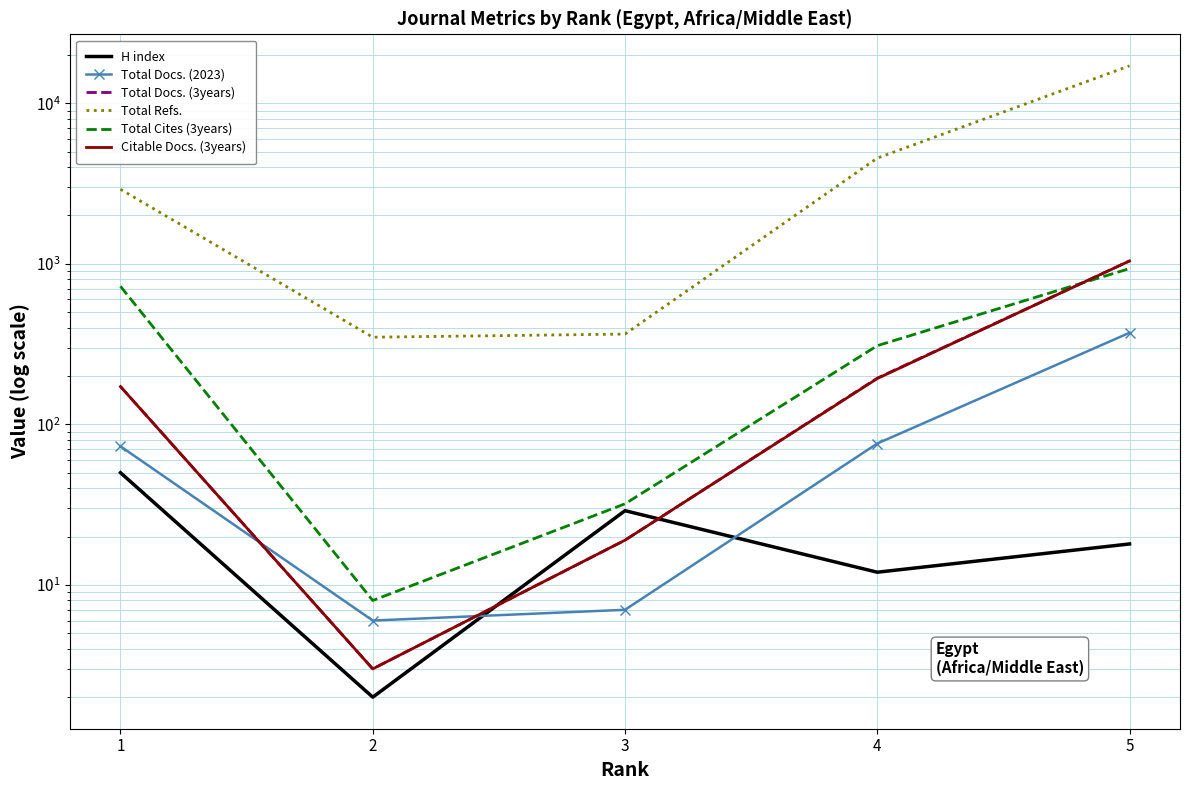

How many lines are shown in the chart?

6